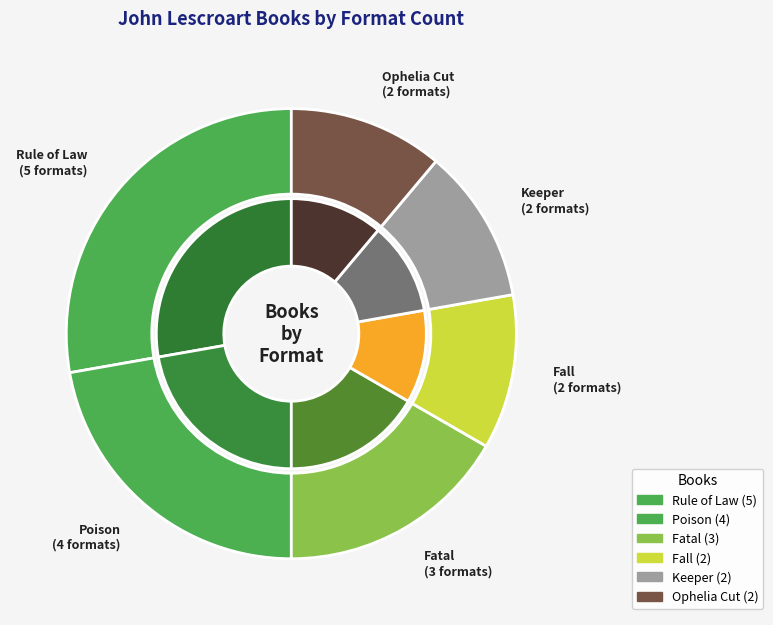

To the nearest percent, what is the average slice percentage?

17%